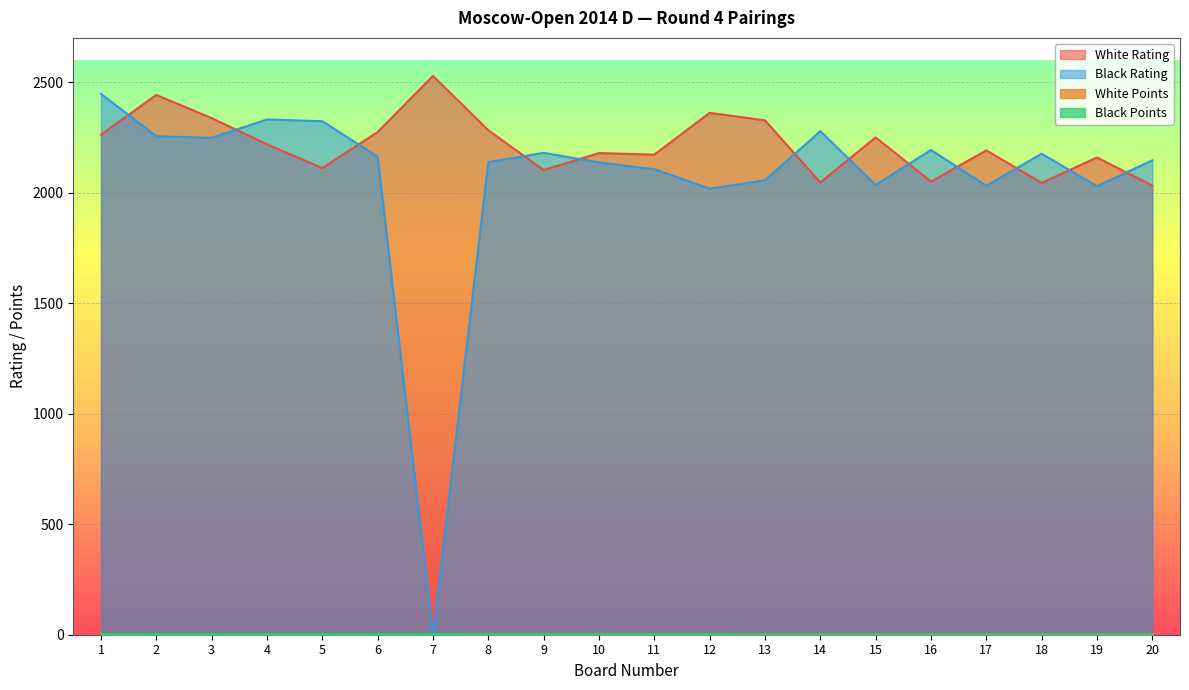

Count the number of categories in the chart.

20